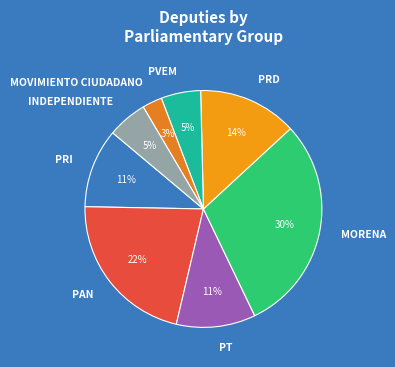

Approximately how many times larger is the value at PAN compared to PT?

2.0